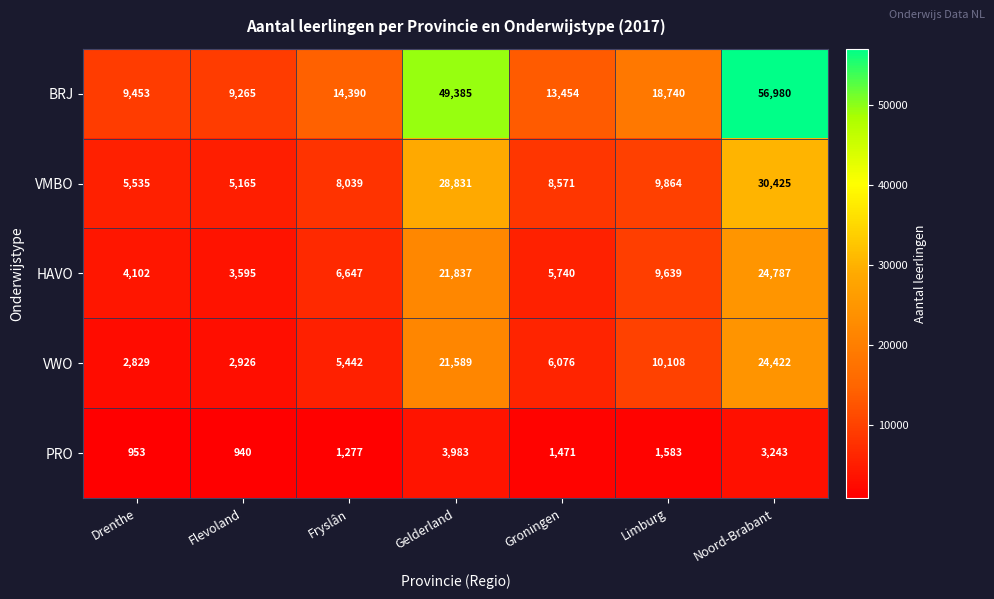

What is the approximate value of PRO at Fryslân?

1277